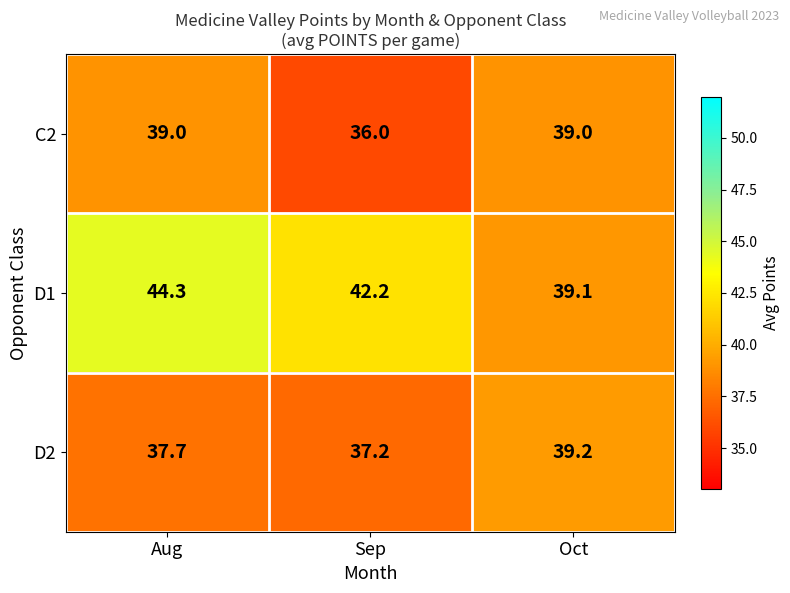

Which series has the largest range (max minus min)?

D1